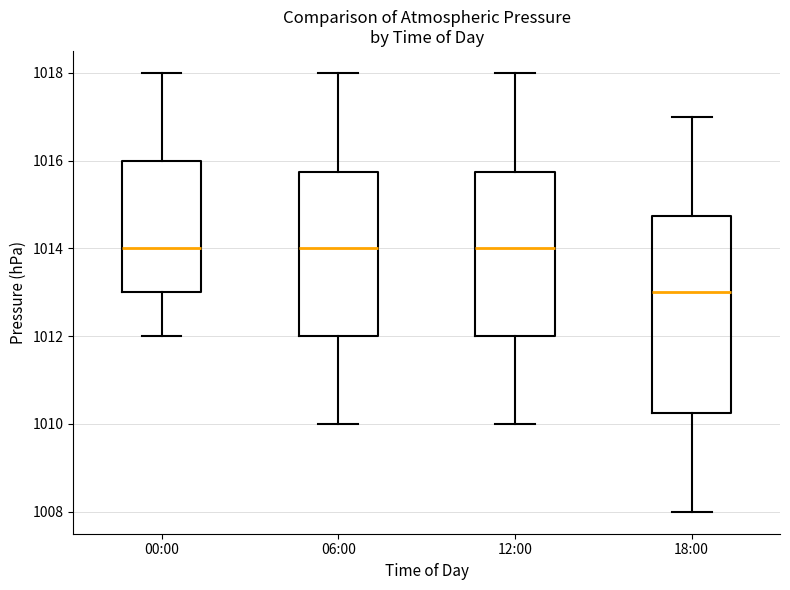

Reading left to right, transcribe this box plot: for each box, give where its median line is, the range the box spans, and where its two whiskers end, as read against the y-axis. The values are not printed on the chart, so give them approximately, as read against the axis.

00:00: median 1014.0, box 1013.0 to 1016.0, whiskers 1012.0 to 1018.0
06:00: median 1014.0, box 1012.0 to 1015.8, whiskers 1010.0 to 1018.0
12:00: median 1014.0, box 1012.0 to 1015.8, whiskers 1010.0 to 1018.0
18:00: median 1013.0, box 1010.2 to 1014.8, whiskers 1008.0 to 1017.0